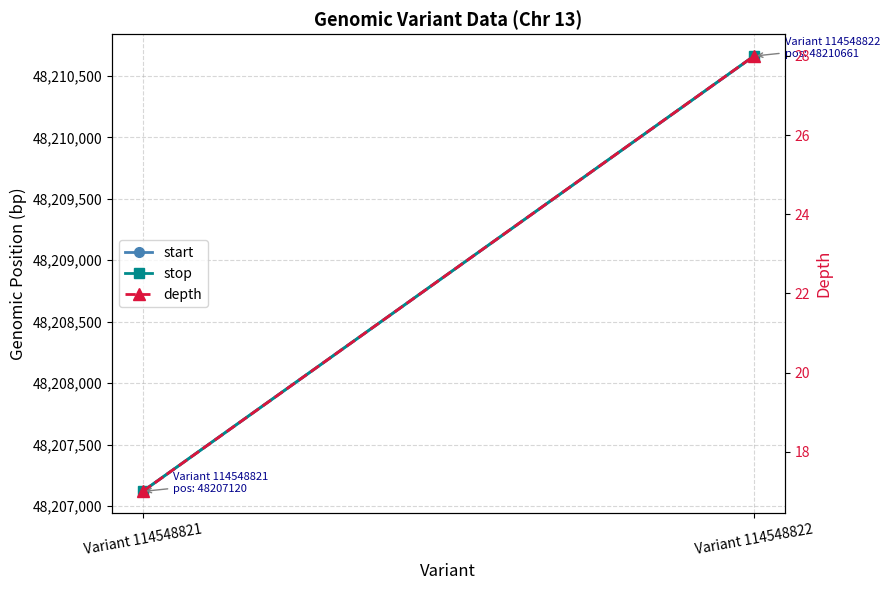

Between Variant 114548821 and Variant 114548822, which series saw the biggest shift?

start